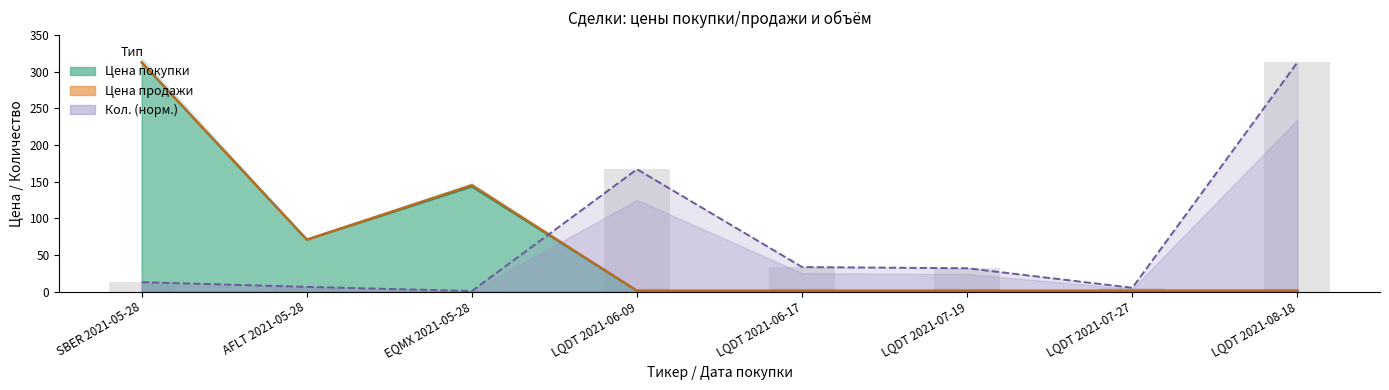

Read the Цена покупки value at AFLT 2021-05-28.

70.8